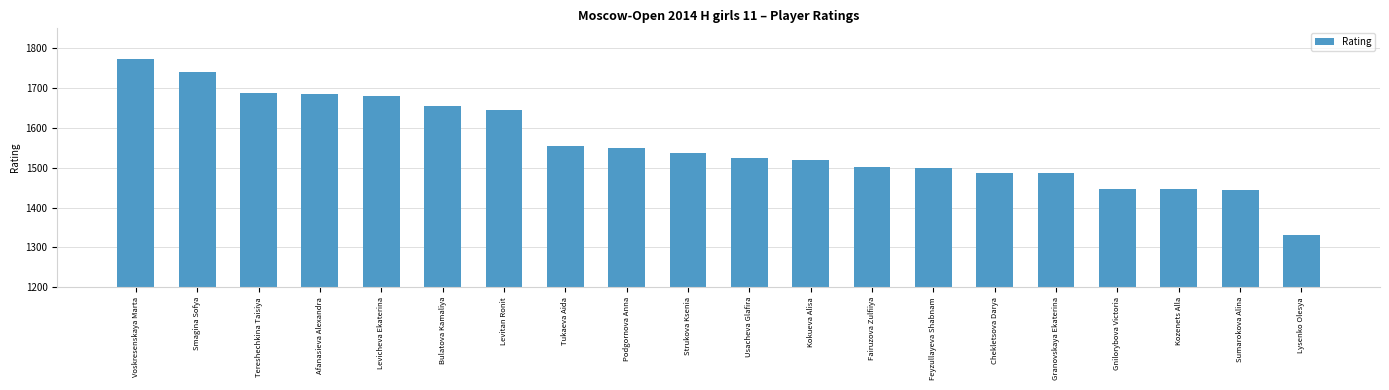

What is the value of the 18th bar from the left?

1446